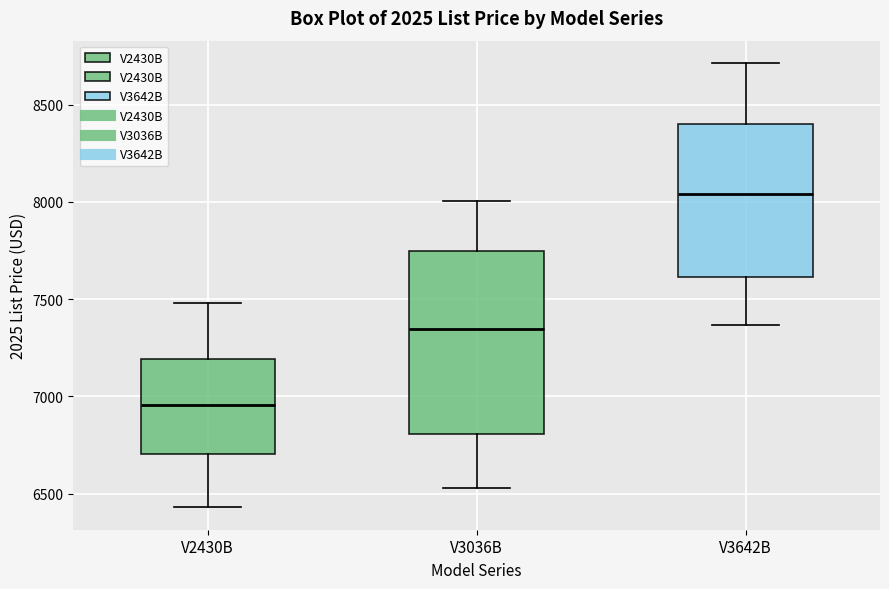

Reading left to right, read every box against the y-axis: the position of its median line, the range the box covers, and the ends of its whiskers. The values are not printed on the chart, so give them approximately, as read against the axis.

V2430B: median 6950, box 6700 to 7200, whiskers 6450 to 7500
V3036B: median 7350, box 6800 to 7750, whiskers 6550 to 8000
V3642B: median 8050, box 7600 to 8400, whiskers 7350 to 8700